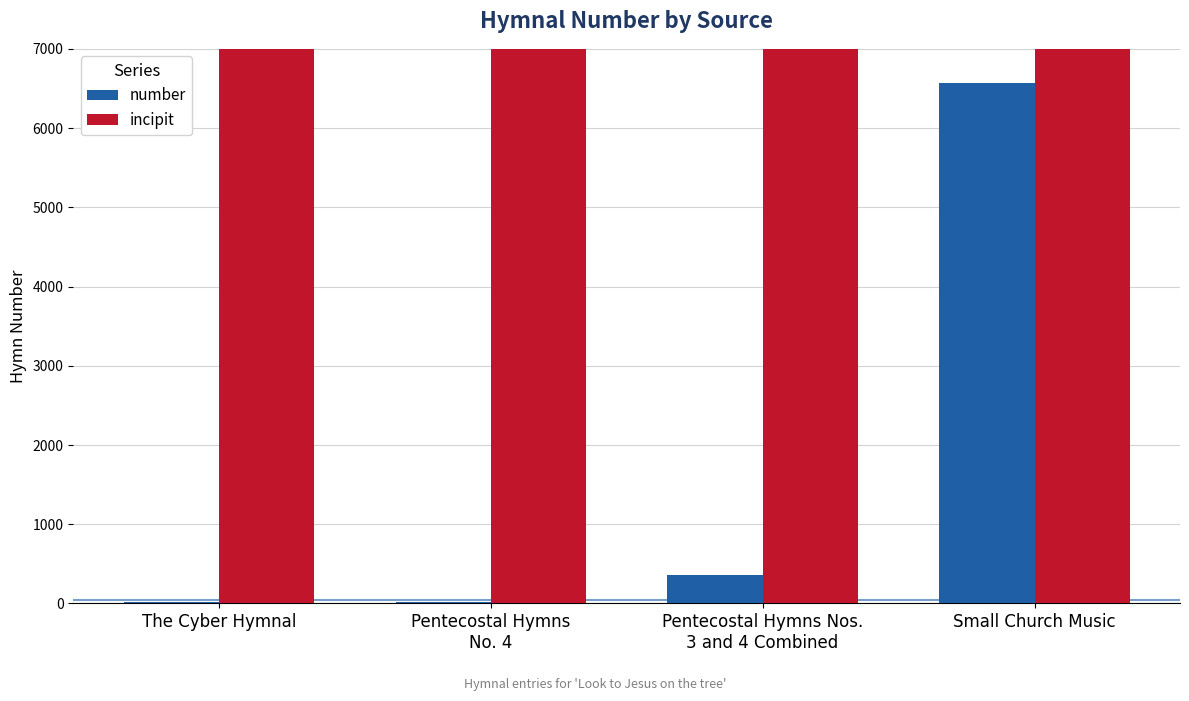

What is the difference between the highest and lowest values at The Cyber Hymnal?

564531216557644